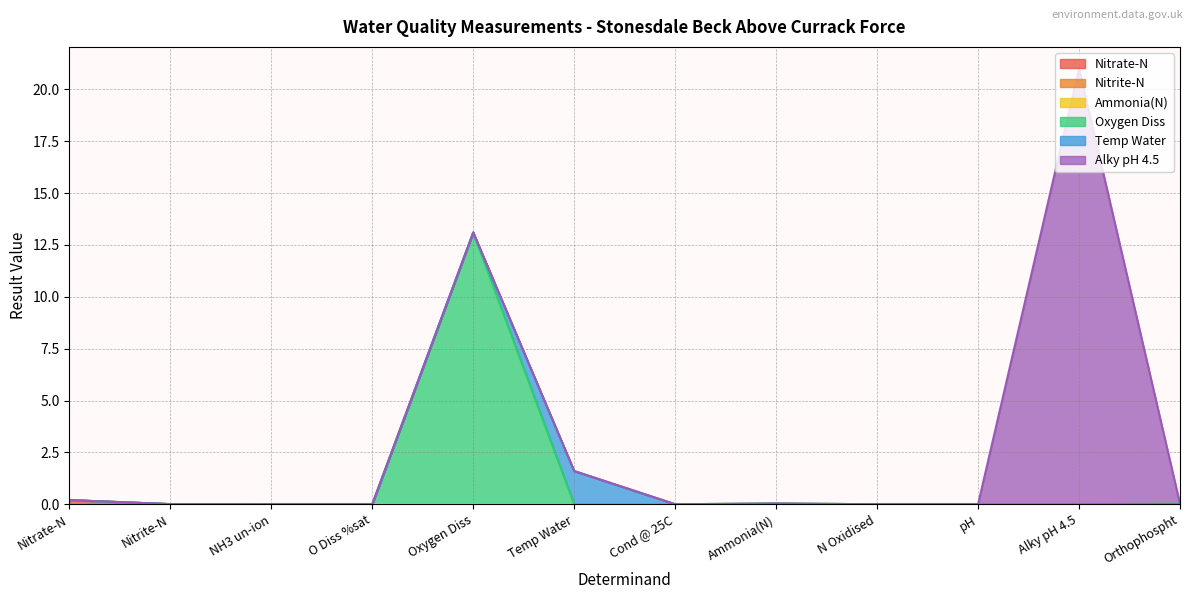

At which category is the sum across all series the highest?

Alky pH 4.5